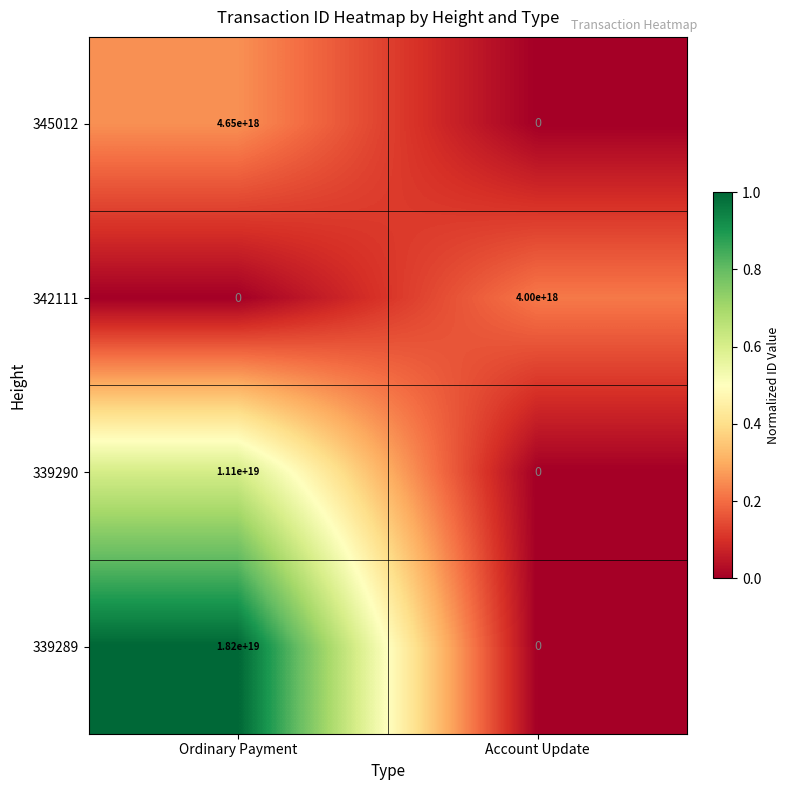

Between Ordinary Payment and Account Update, which series saw the biggest shift?

339289